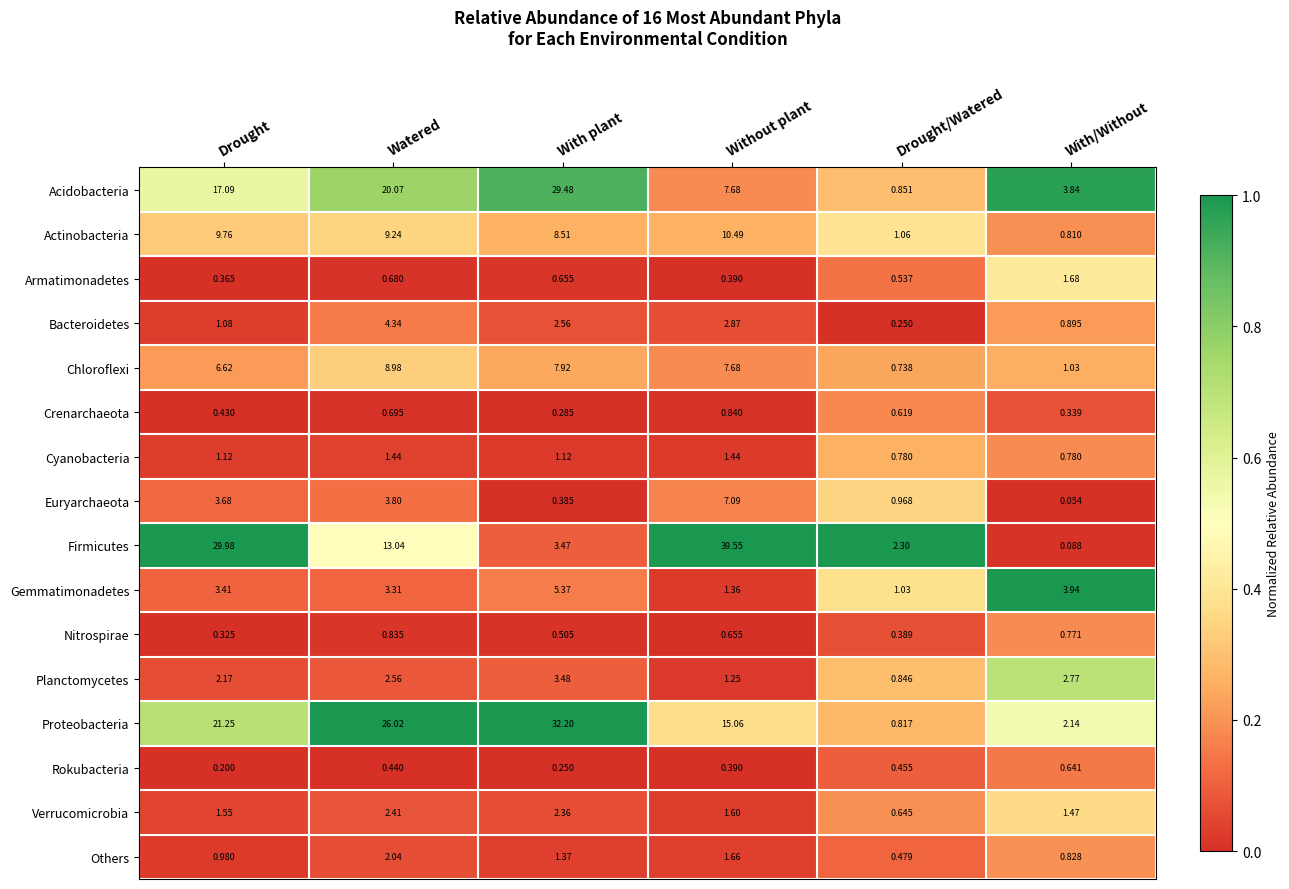

Which series has the largest total across all categories?

Proteobacteria